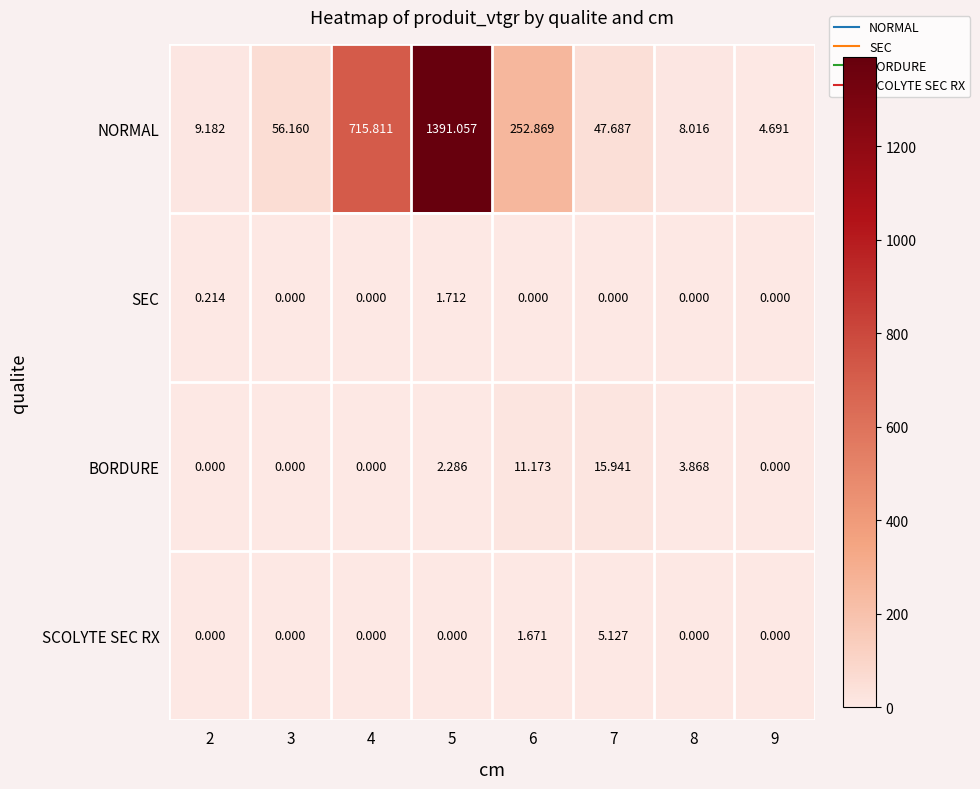

Which series has the largest total across all categories?

NORMAL